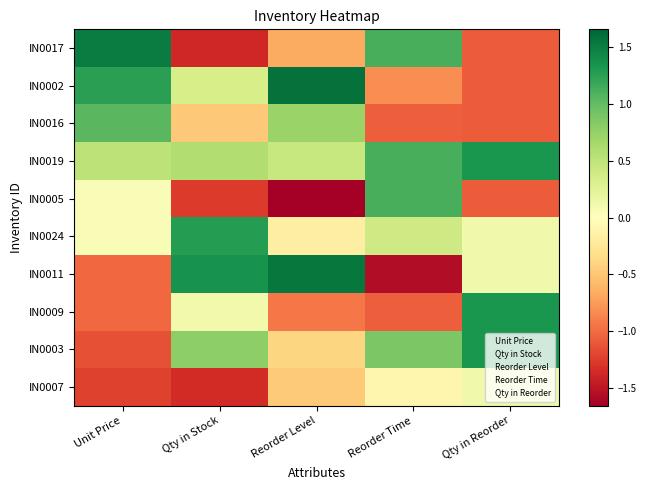

Rank the series at Reorder Level from lowest to highest value.

IN0005, IN0009, IN0017, IN0007, IN0003, IN0024, IN0019, IN0016, IN0011, IN0002